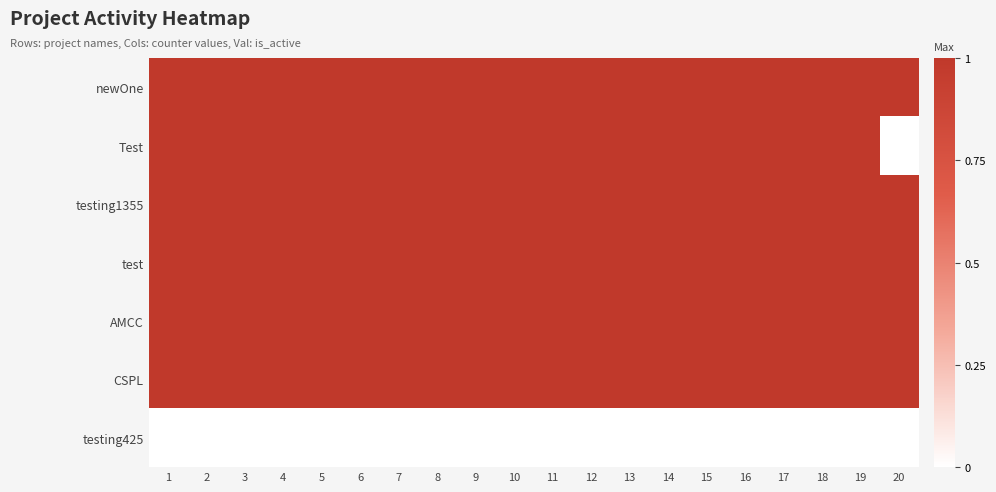

Reading right to left, what are all the values shown in this chart?

newOne: 20=1	19=1	18=1	17=1	16=1	15=1	14=1	13=1	12=1	11=1	10=1	9=1	8=1	7=1	6=1	5=1	4=1	3=1	2=1	1=1
Test: 20=0	19=1	18=1	17=1	16=1	15=1	14=1	13=1	12=1	11=1	10=1	9=1	8=1	7=1	6=1	5=1	4=1	3=1	2=1	1=1
testing1355: 20=1	19=1	18=1	17=1	16=1	15=1	14=1	13=1	12=1	11=1	10=1	9=1	8=1	7=1	6=1	5=1	4=1	3=1	2=1	1=1
test: 20=1	19=1	18=1	17=1	16=1	15=1	14=1	13=1	12=1	11=1	10=1	9=1	8=1	7=1	6=1	5=1	4=1	3=1	2=1	1=1
AMCC: 20=1	19=1	18=1	17=1	16=1	15=1	14=1	13=1	12=1	11=1	10=1	9=1	8=1	7=1	6=1	5=1	4=1	3=1	2=1	1=1
CSPL: 20=1	19=1	18=1	17=1	16=1	15=1	14=1	13=1	12=1	11=1	10=1	9=1	8=1	7=1	6=1	5=1	4=1	3=1	2=1	1=1
testing425: 20=0	19=0	18=0	17=0	16=0	15=0	14=0	13=0	12=0	11=0	10=0	9=0	8=0	7=0	6=0	5=0	4=0	3=0	2=0	1=0